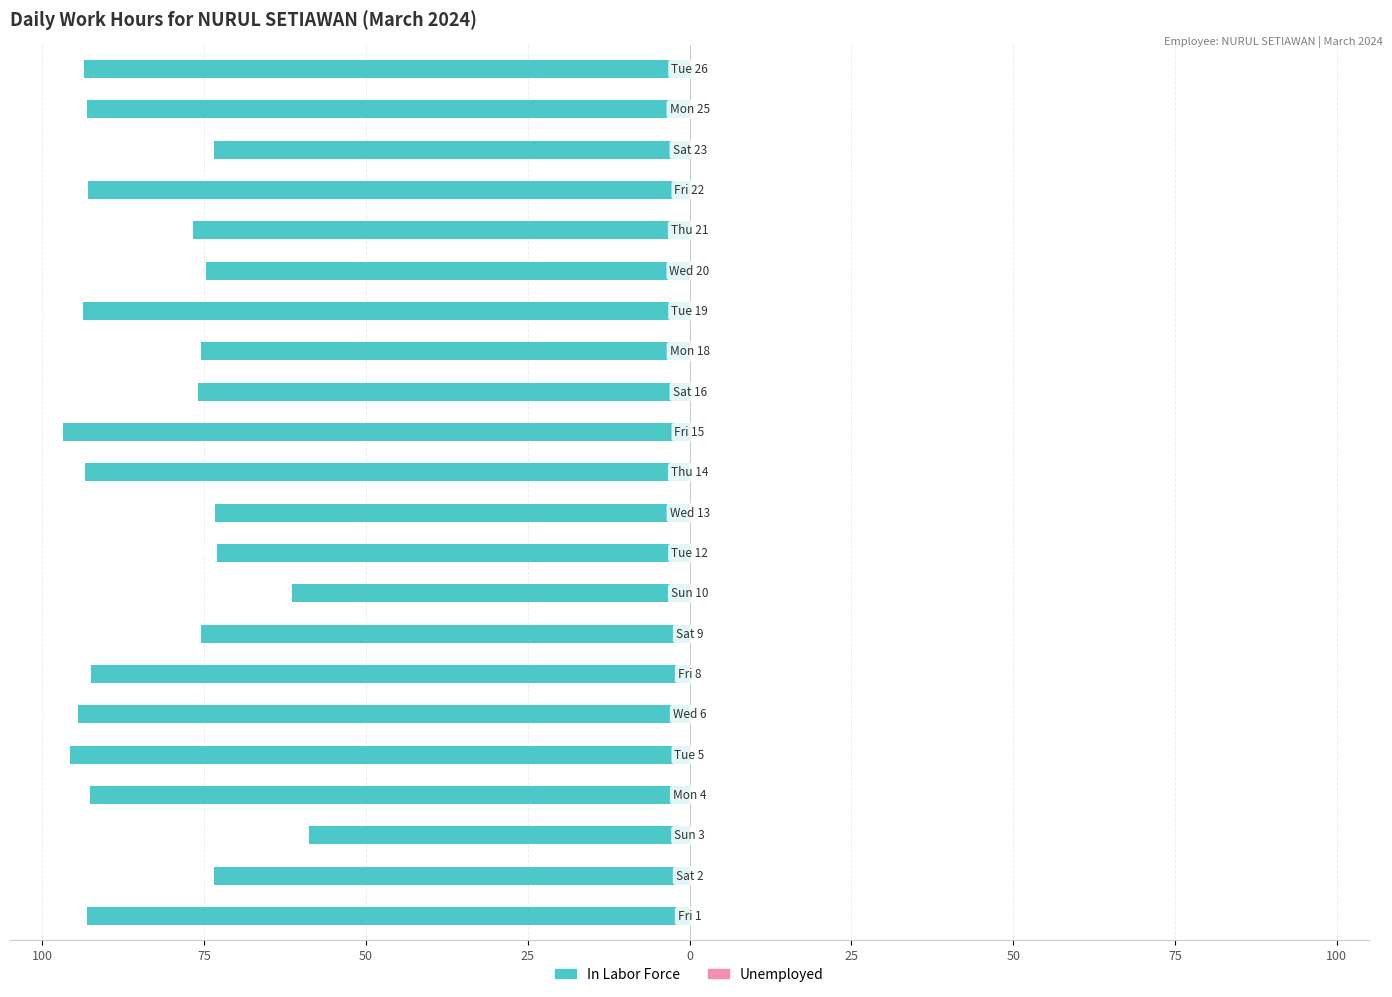

Are the bars grouped side by side (vs. stacked)?

No